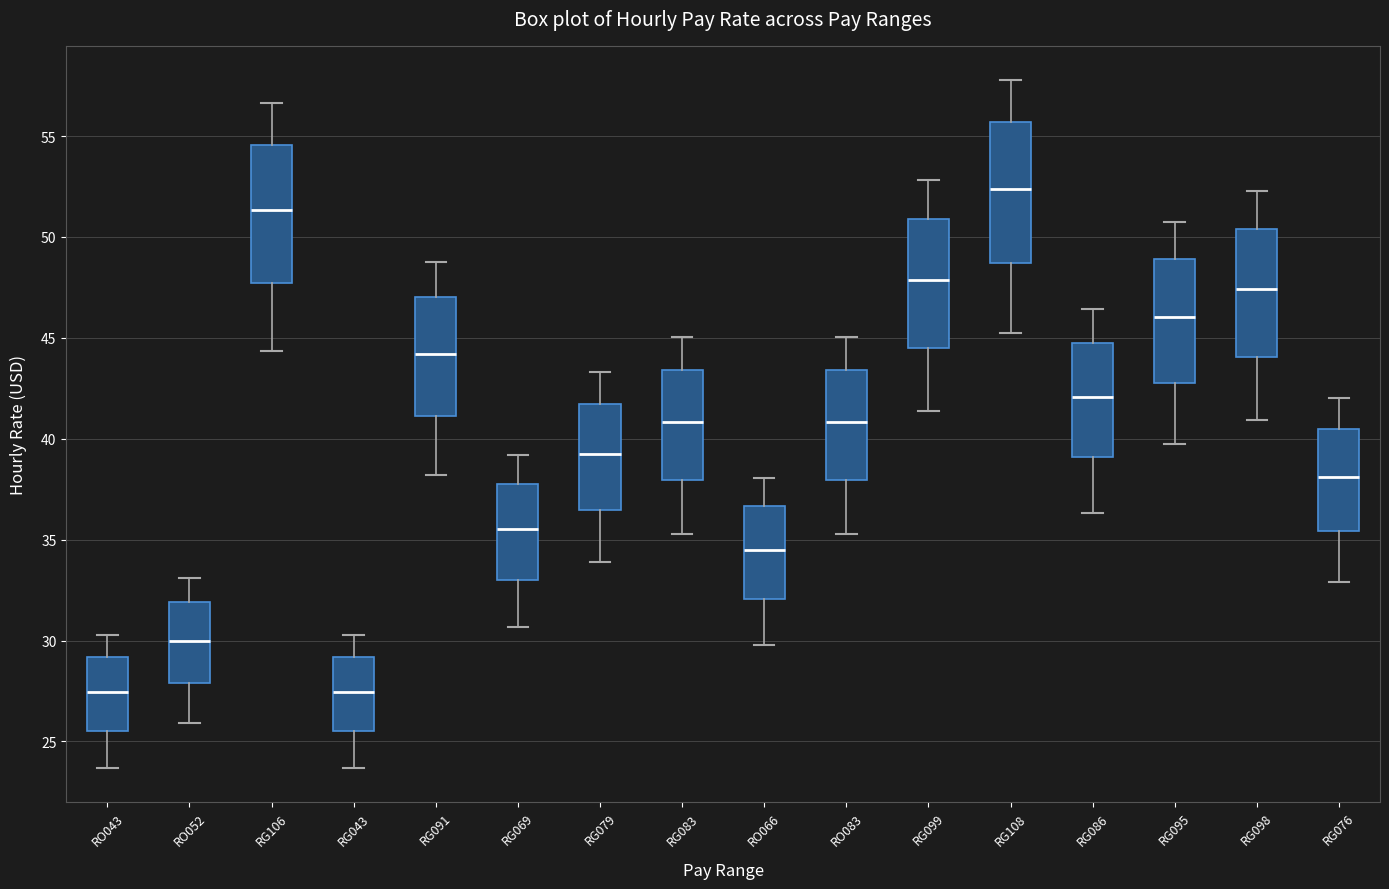

Reading left to right, transcribe this box plot: for each box, give where its median line is, the range the box spans, and where its two whiskers end, as read against the y-axis. The values are not printed on the chart, so give them approximately, as read against the axis.

RO043: median 27.5, box 25.5 to 29.0, whiskers 23.5 to 30.5
RO052: median 30.0, box 28.0 to 32.0, whiskers 26.0 to 33.0
RG106: median 51.5, box 47.5 to 54.5, whiskers 44.5 to 56.5
RG043: median 27.5, box 25.5 to 29.0, whiskers 23.5 to 30.5
RG091: median 44.0, box 41.0 to 47.0, whiskers 38.0 to 49.0
RG069: median 35.5, box 33.0 to 38.0, whiskers 30.5 to 39.0
RG079: median 39.0, box 36.5 to 41.5, whiskers 34.0 to 43.5
RG083: median 41.0, box 38.0 to 43.5, whiskers 35.5 to 45.0
RO066: median 34.5, box 32.0 to 36.5, whiskers 30.0 to 38.0
RO083: median 41.0, box 38.0 to 43.5, whiskers 35.5 to 45.0
RG099: median 48.0, box 44.5 to 51.0, whiskers 41.5 to 53.0
RG108: median 52.5, box 48.5 to 55.5, whiskers 45.0 to 58.0
RG086: median 42.0, box 39.0 to 44.5, whiskers 36.5 to 46.5
RG095: median 46.0, box 43.0 to 49.0, whiskers 40.0 to 51.0
RG098: median 47.5, box 44.0 to 50.5, whiskers 41.0 to 52.5
RG076: median 38.0, box 35.5 to 40.5, whiskers 33.0 to 42.0